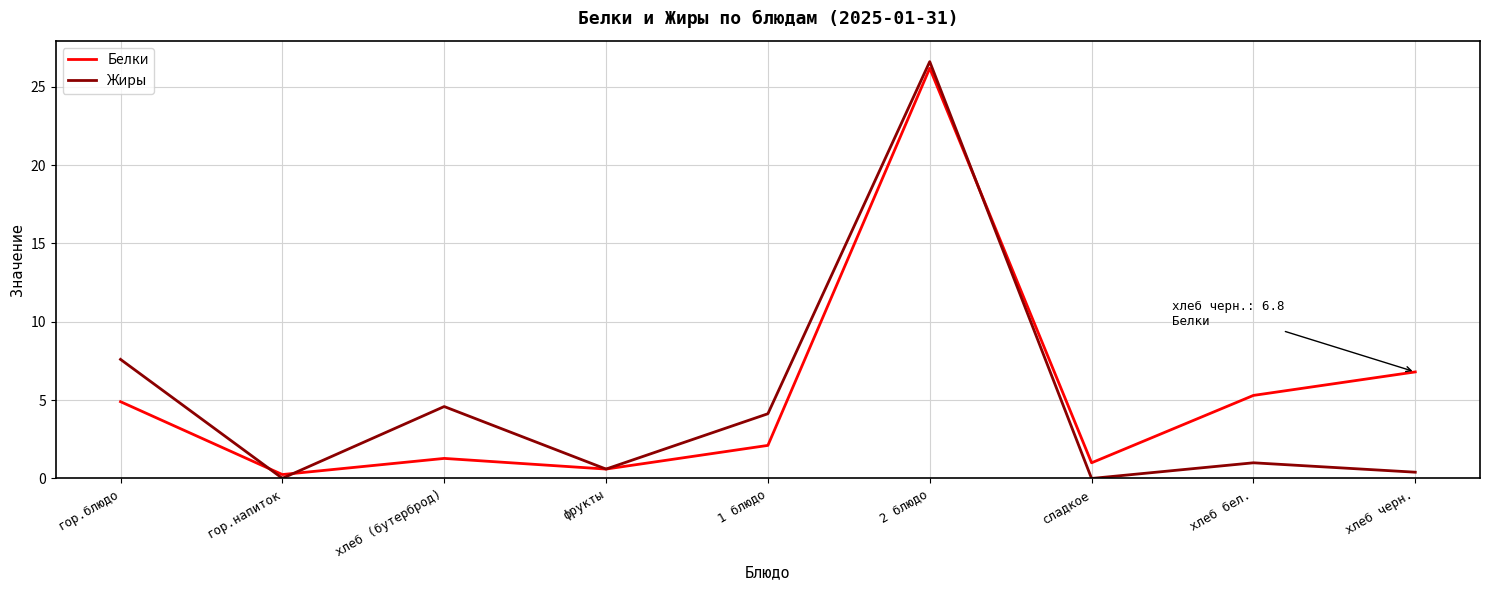

What is the sum of the Белки values at фрукты and гор.блюдо?

5.5